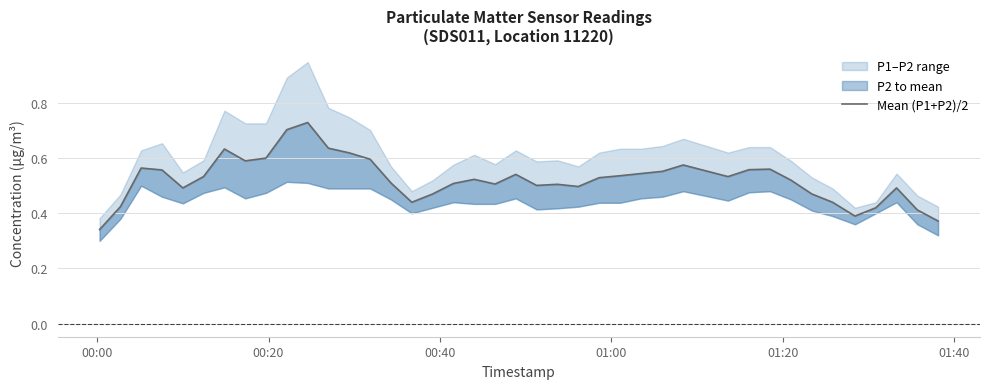

Does the chart have visible grid lines?

Yes